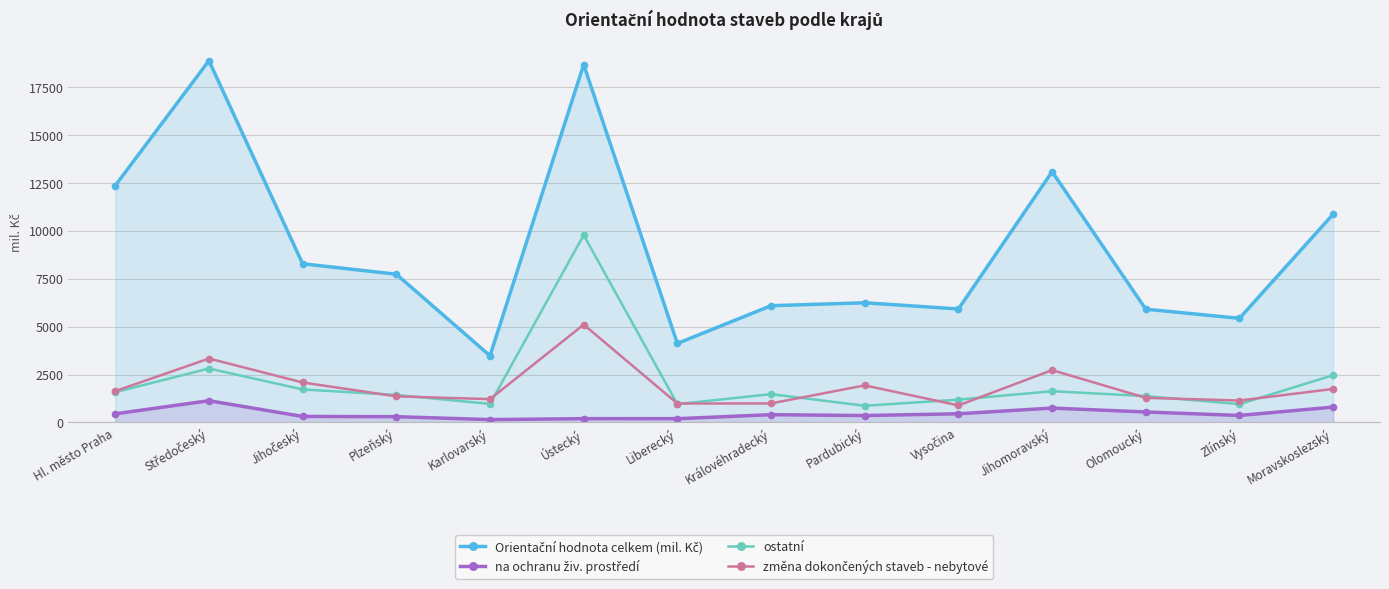

Between Jihočeský and Olomoucký, which series saw the biggest shift?

Orientační hodnota celkem (mil. Kč)